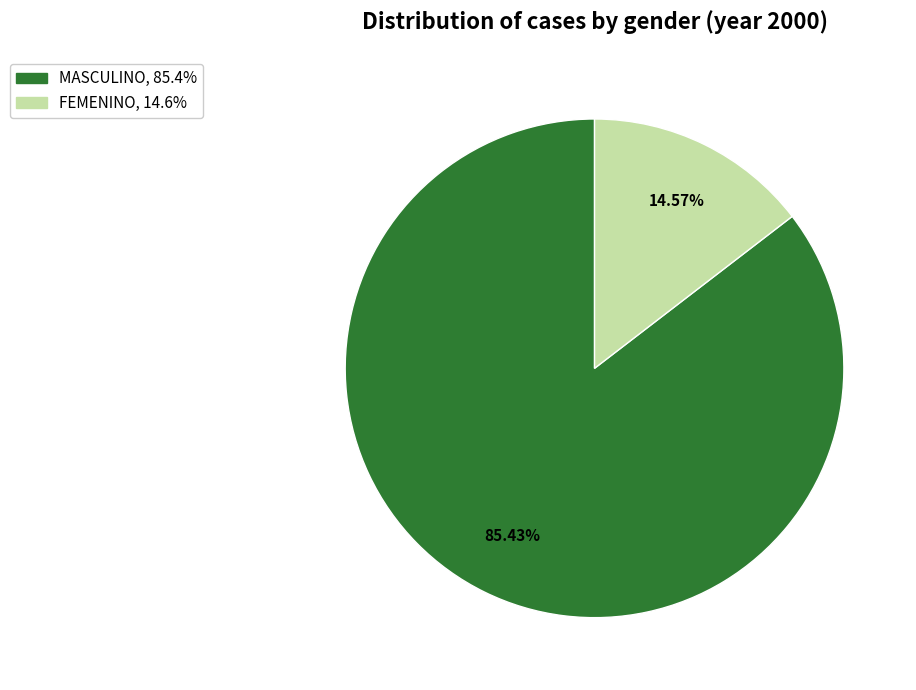

The FEMENINO slice represents 15% of the pie. True or false?

True